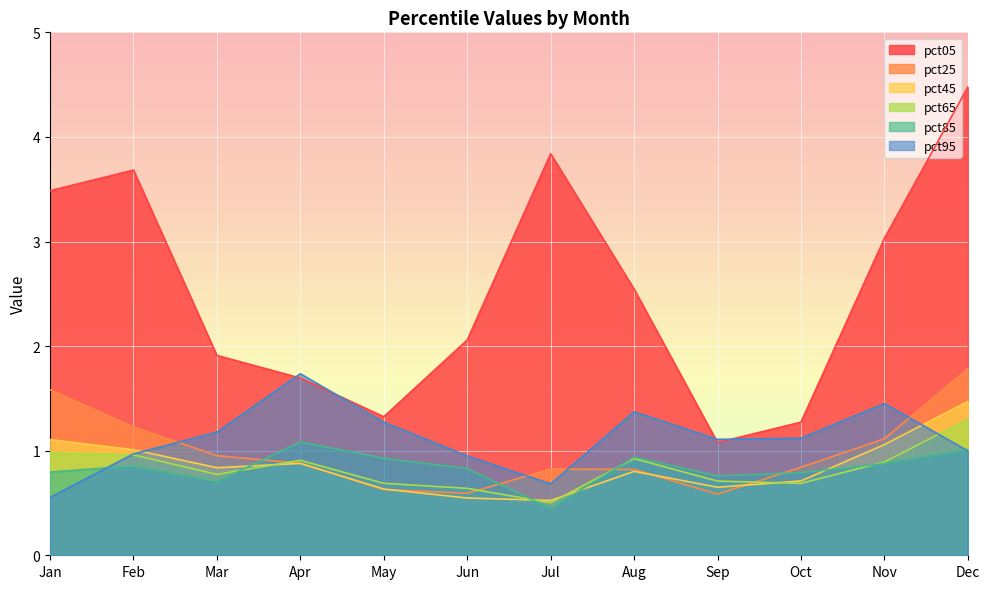

What is the average value of the pct95 series?

1.1